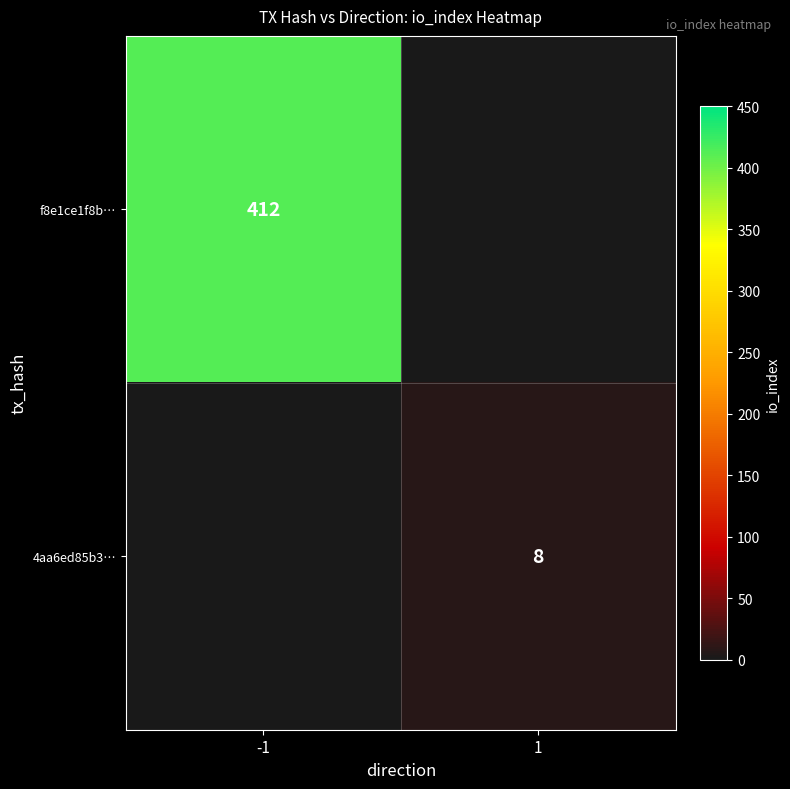

Is it true that 4aa6ed85b3… equals 14 at 1?

False